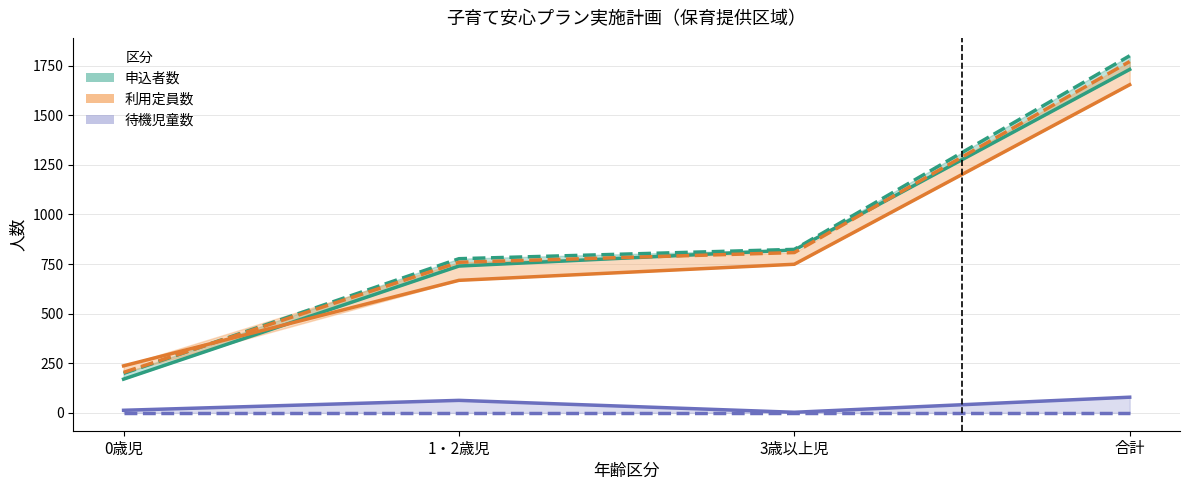

True or false: 待機児童数（実績） and 申込者数（実績） intersect in this chart.

False